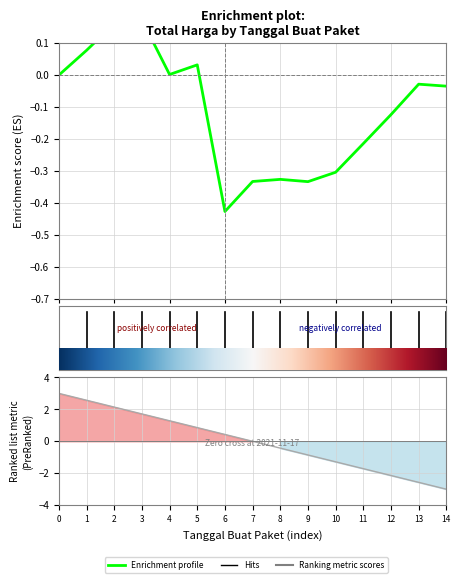

How many lines are shown in the chart?

1